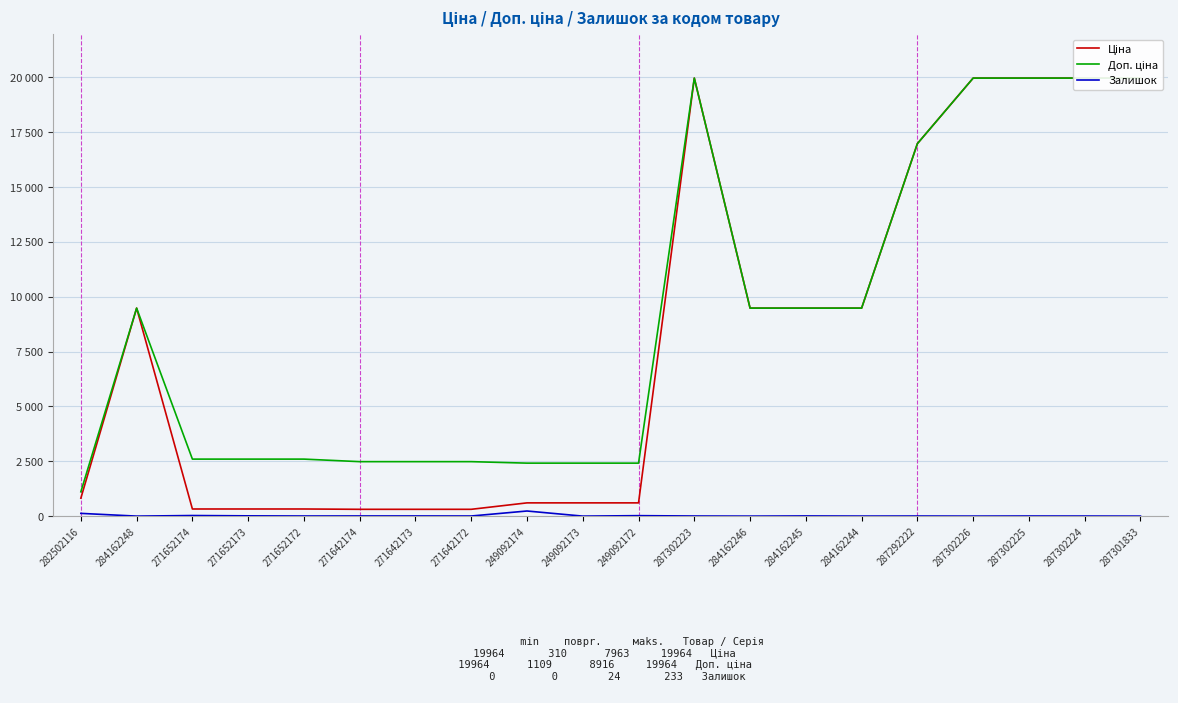

How many data points does each series have?

20